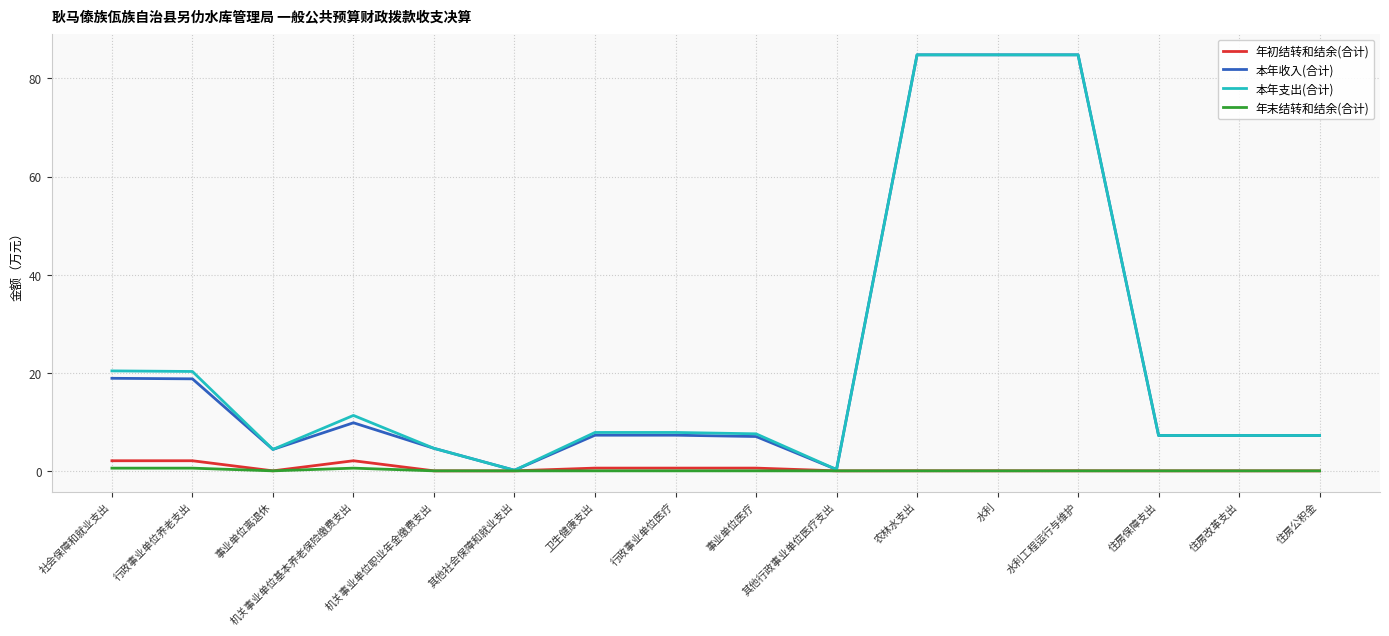

What is the maximum value for 本年支出(合计)?

84.8